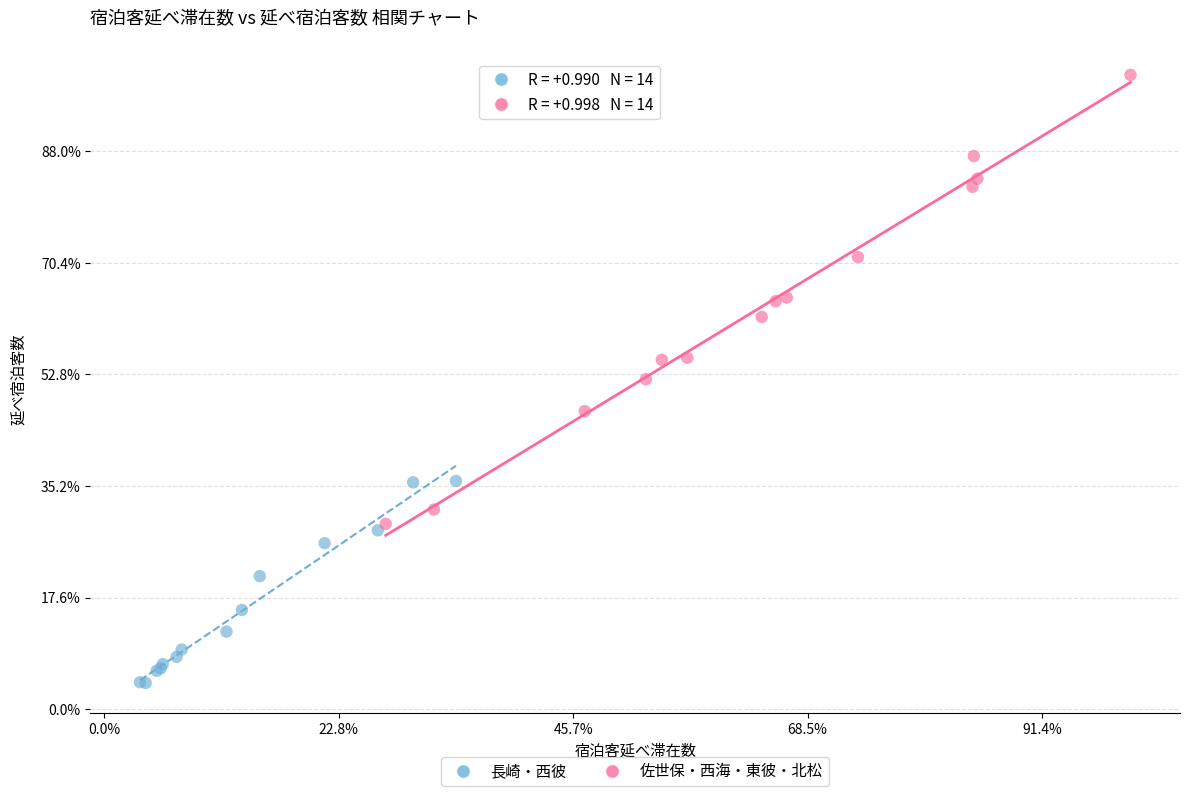

Which series contains the highest Y value?

佐世保・西海・東彼・北松